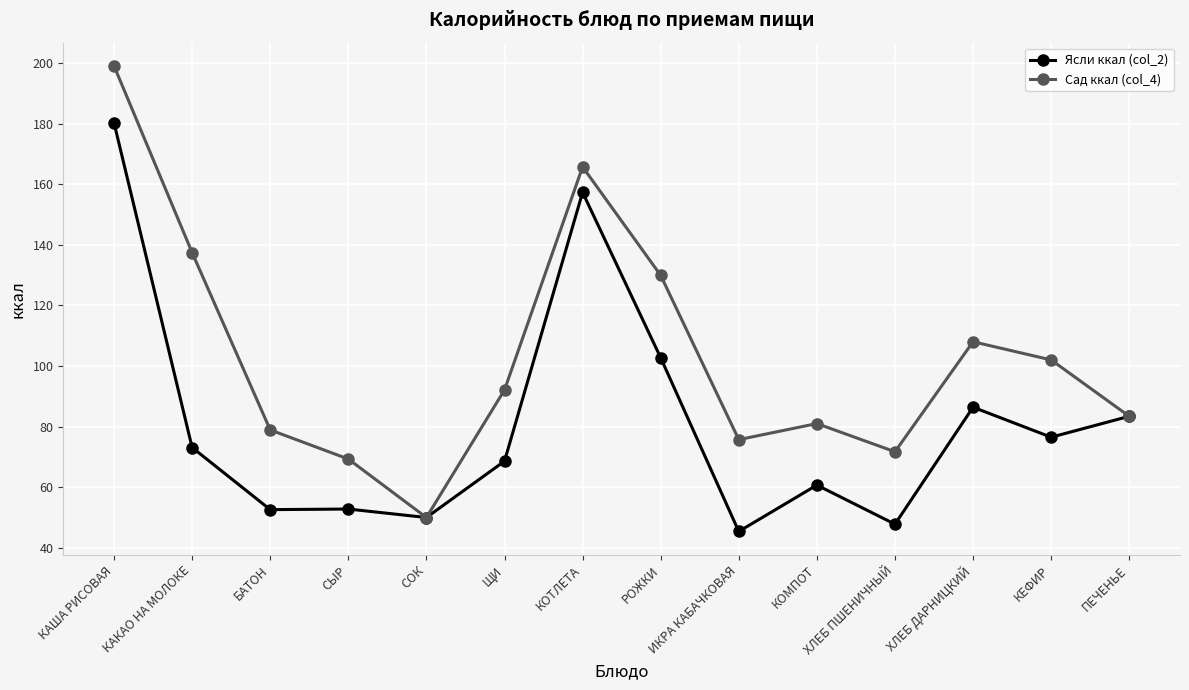

The Ясли ккал (col_2) series shows 35.8 at БАТОН. True or false?

False